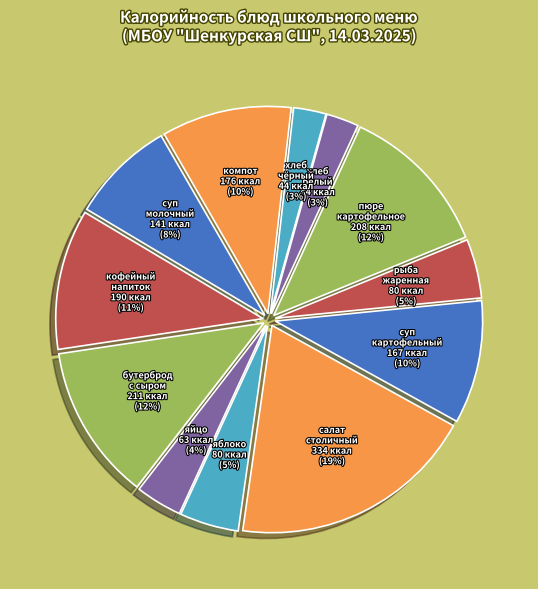

How many segments does this pie chart have?

12